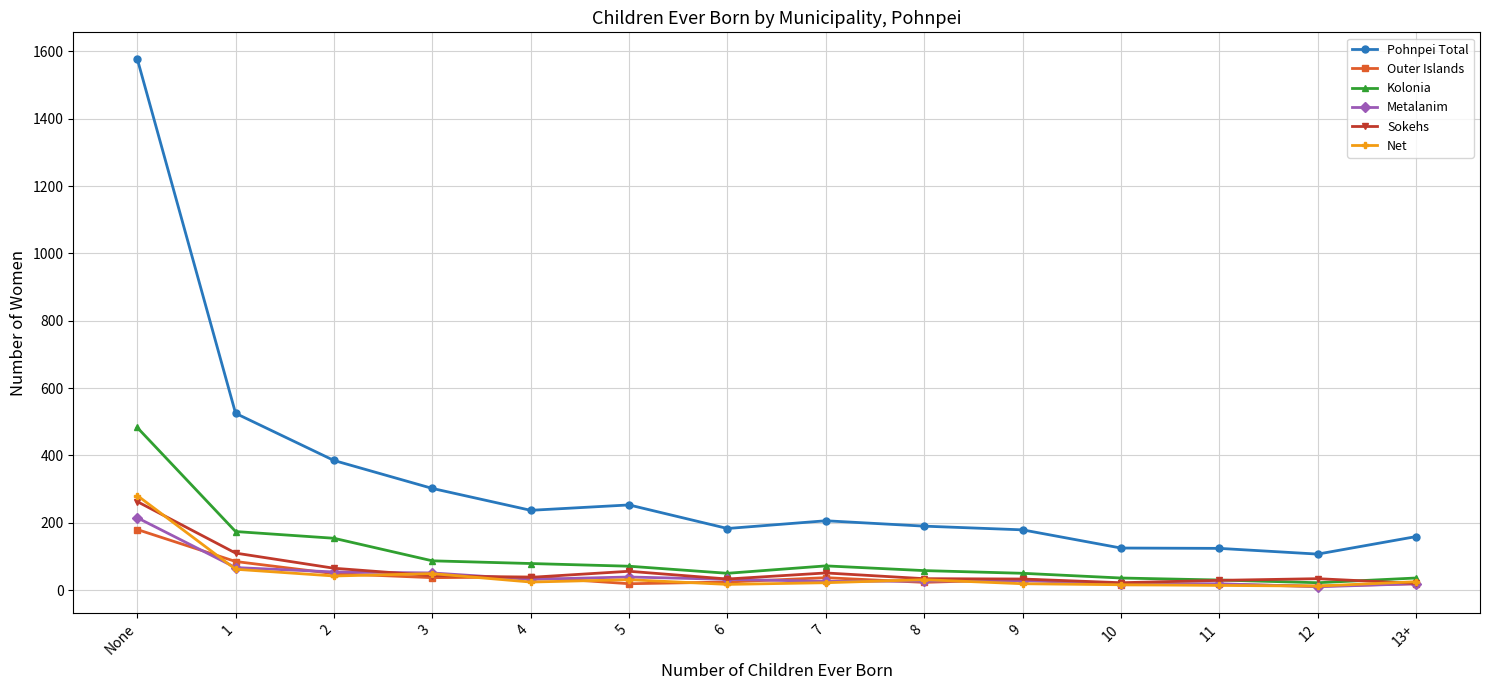

What is the total value across all series at 9?

341